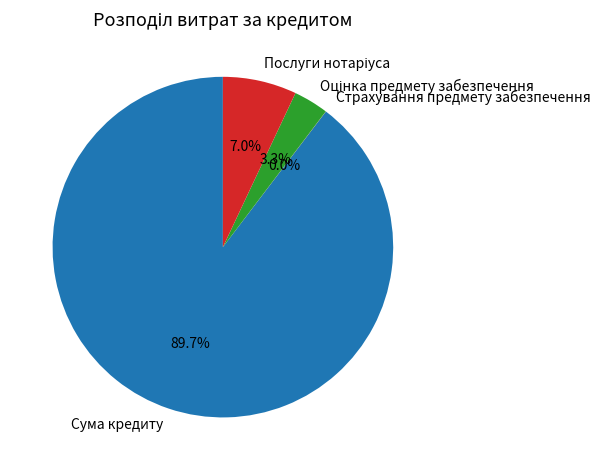

Which category has the biggest portion of the pie?

Сума кредиту